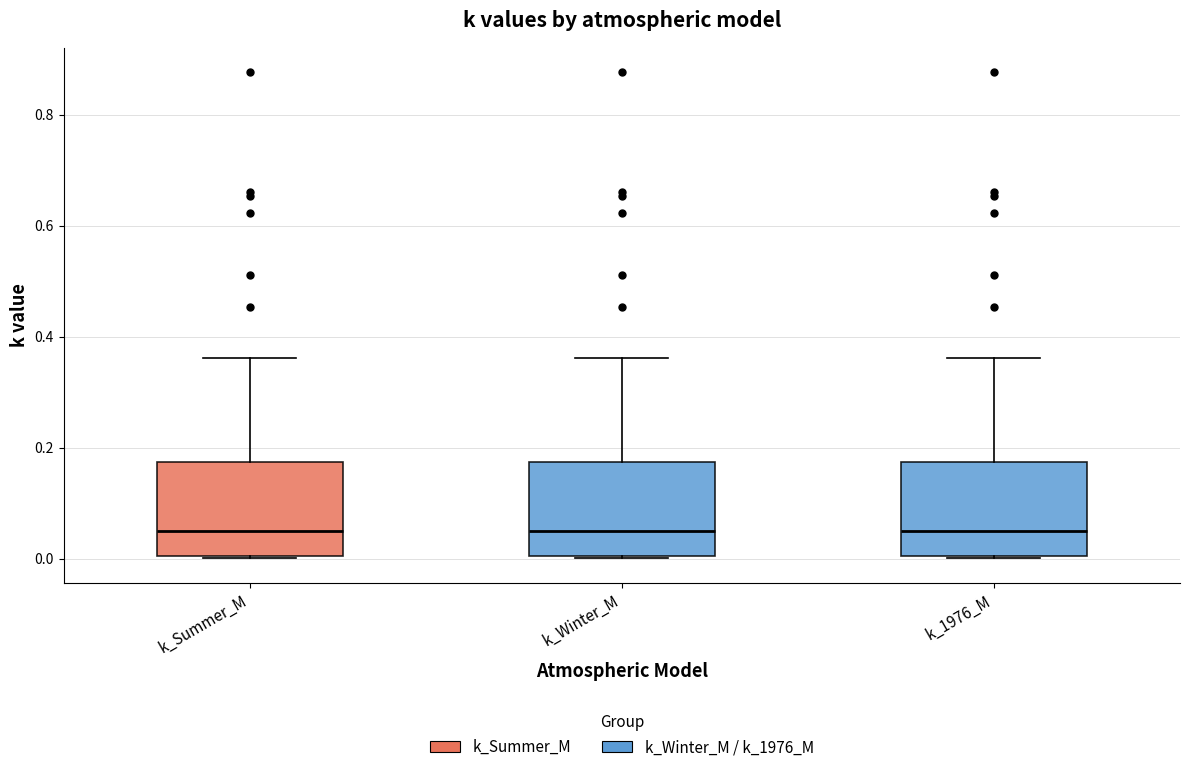

Where does the upper whisker of the box for k_Summer_M end on the y-axis? The values are not printed on the chart, so give them approximately, as read against the axis.

0.36